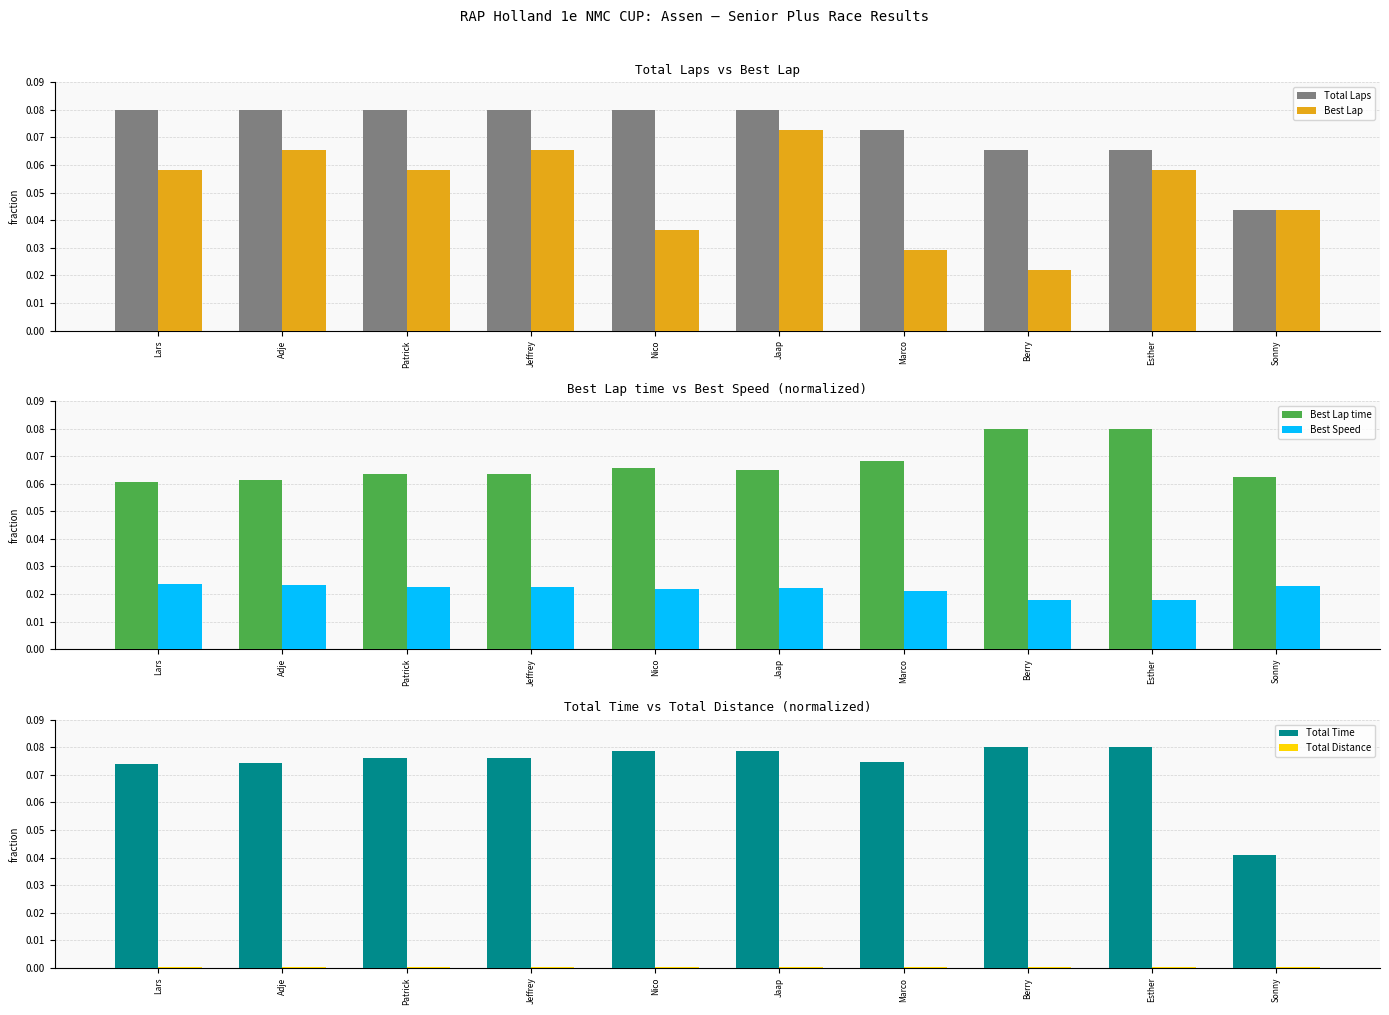

How many bars are there in total?

60